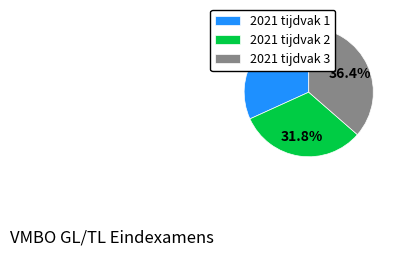

What percentage do 2021 tijdvak 2 and 2021 tijdvak 1 together represent?

63.6%